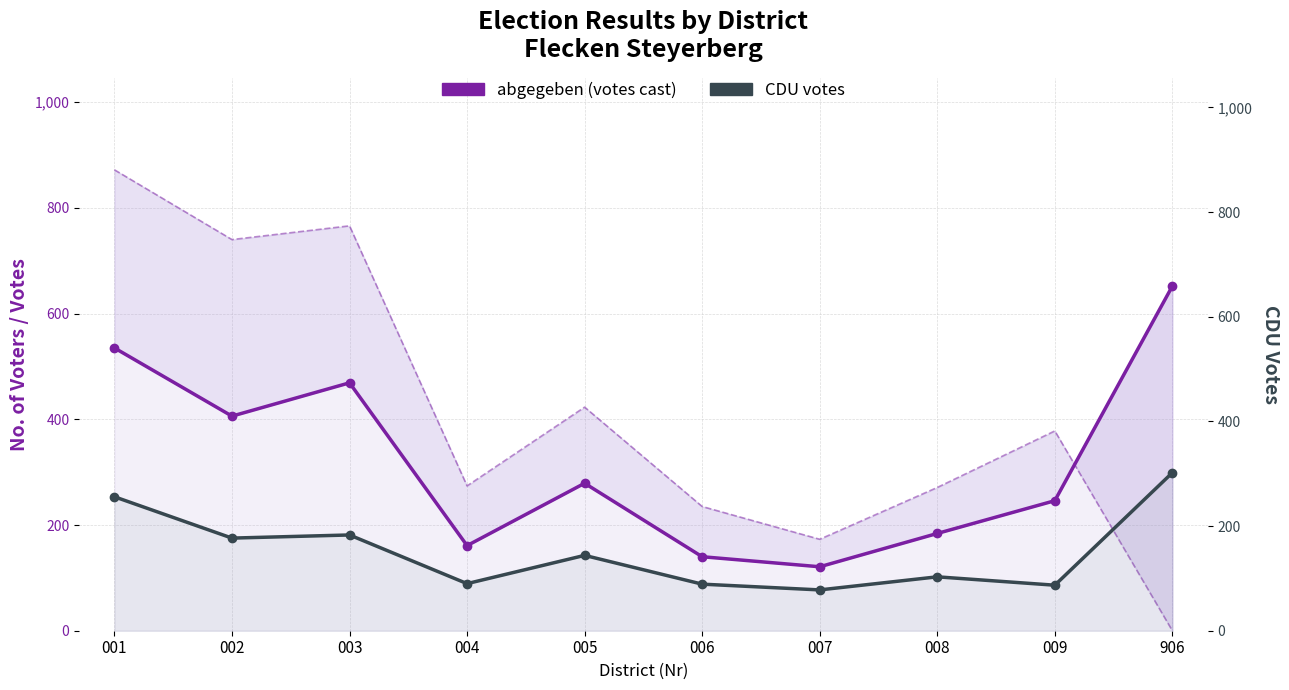

What is the value of the abgegeben (votes cast) point at the 5th from the left?

279